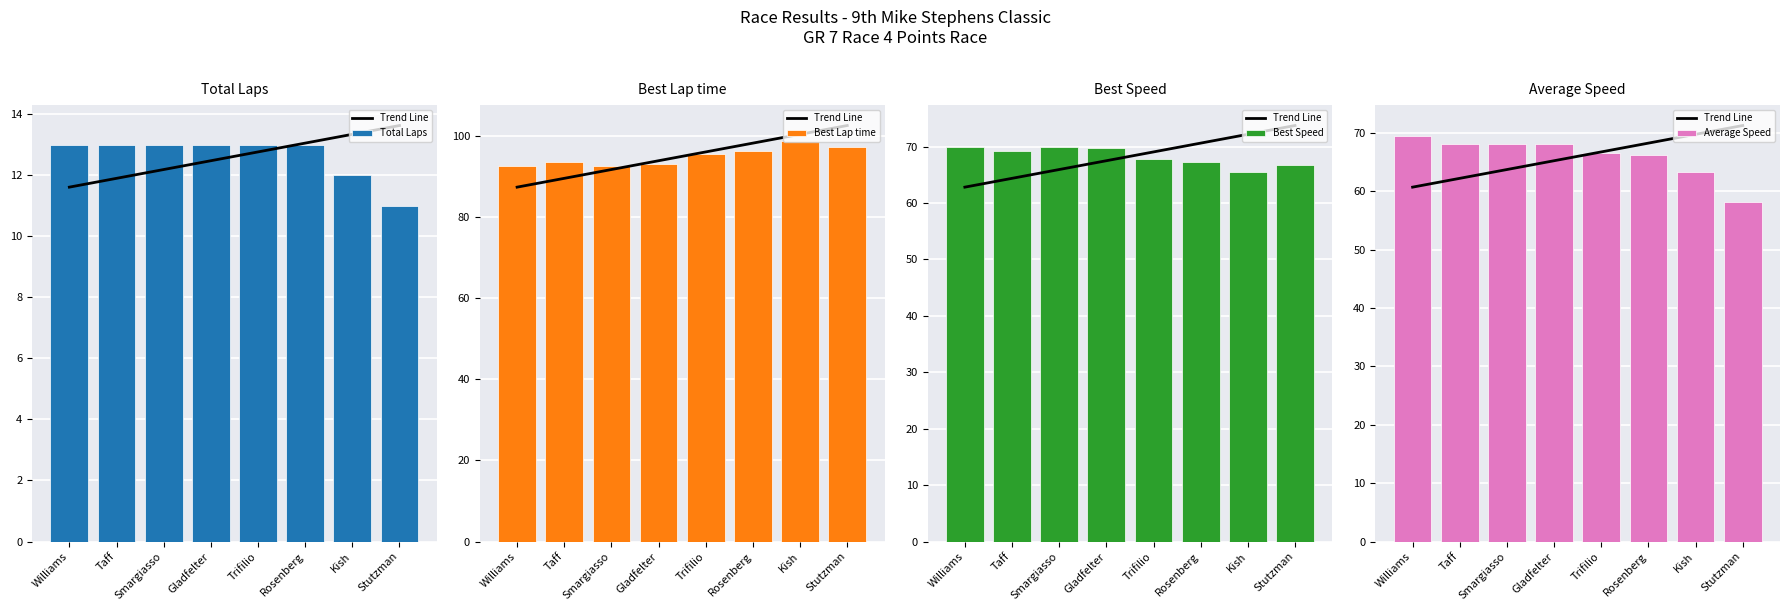

What is the average value of the Best Speed series?

68.3